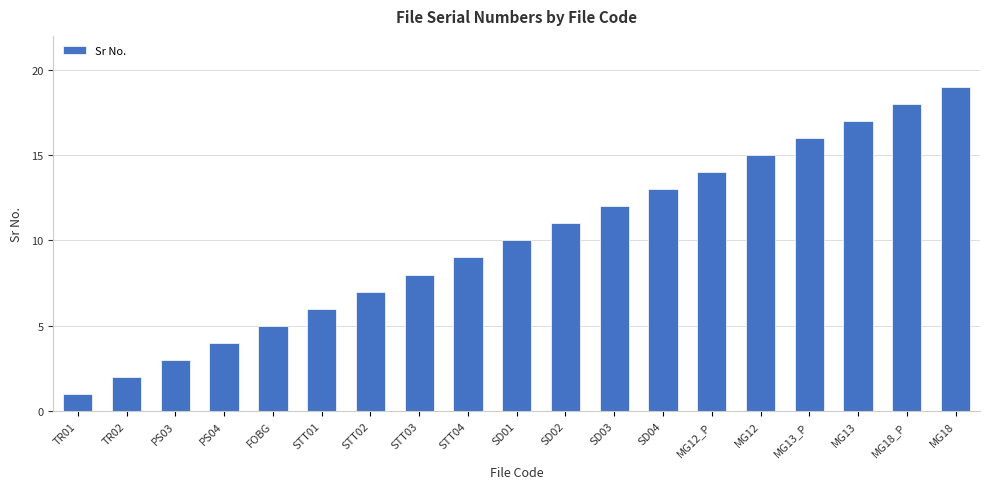

What is the ratio of the value at MG13 to the value at TR02?

8.5